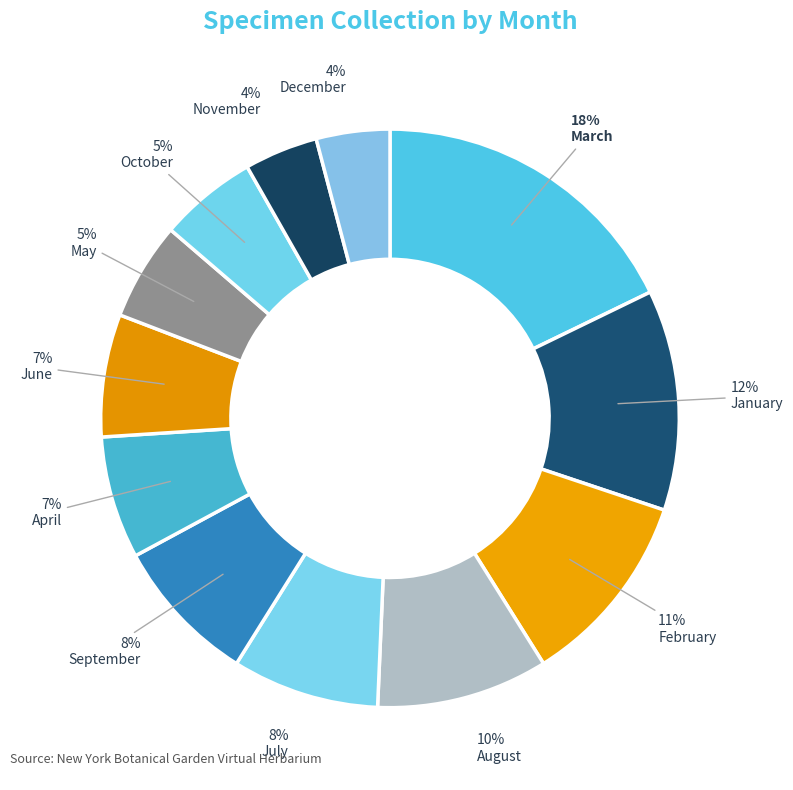

Is there any slice that represents more than half of the pie?

No